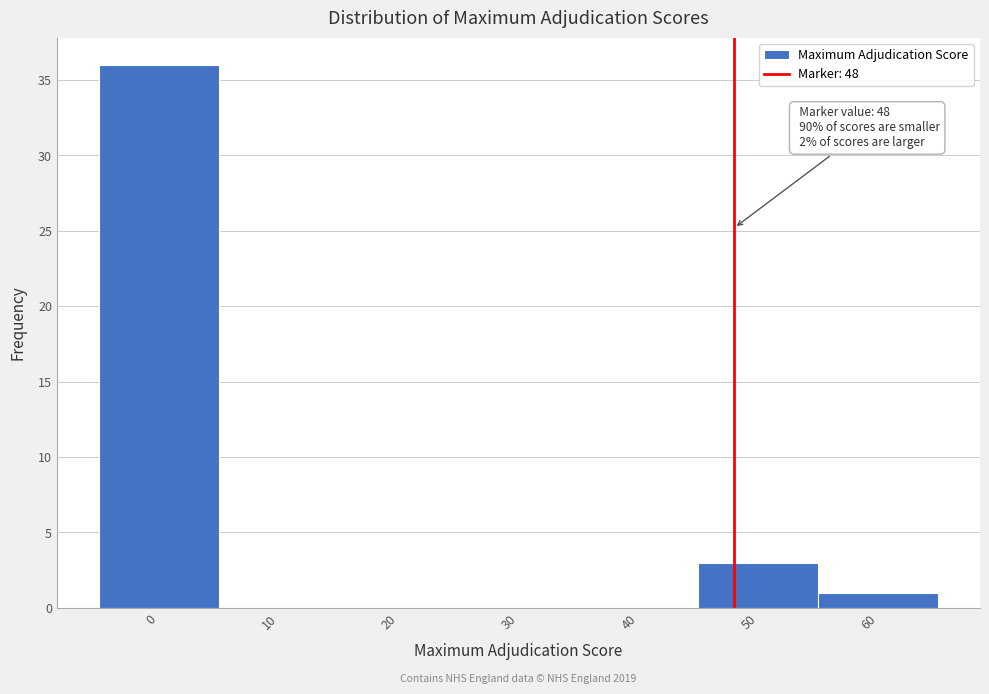

Over which range of the x-axis is the bar tallest?

-5 to 5